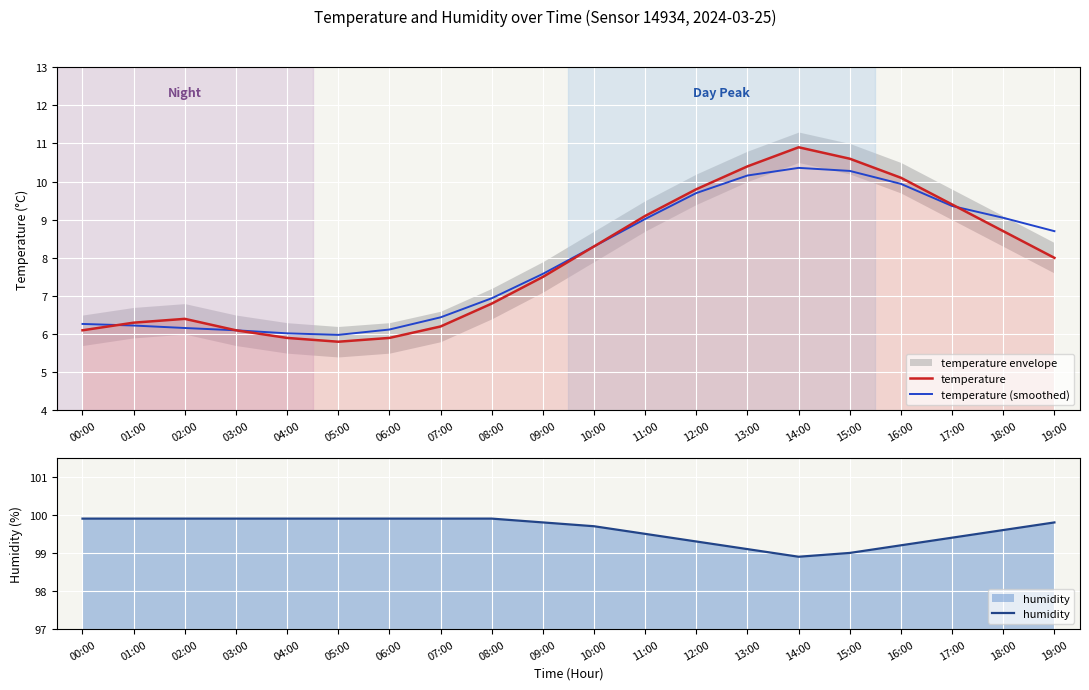

Rank the series at 10:00 from lowest to highest value.

temperature, temperature (smoothed), humidity